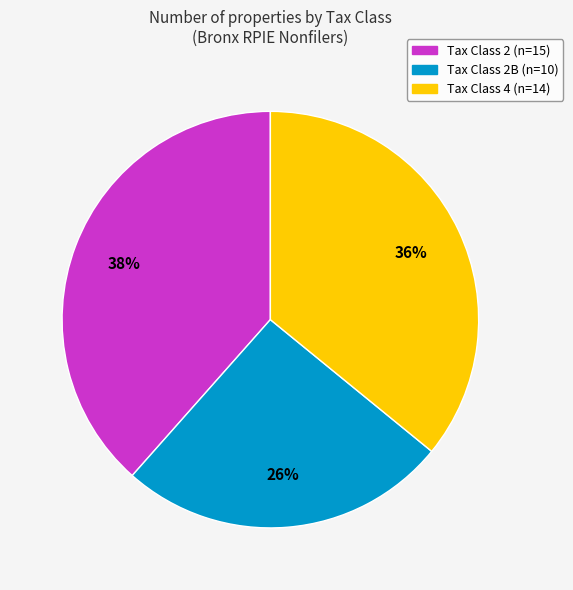

To the nearest percent, what is the average slice percentage?

33%